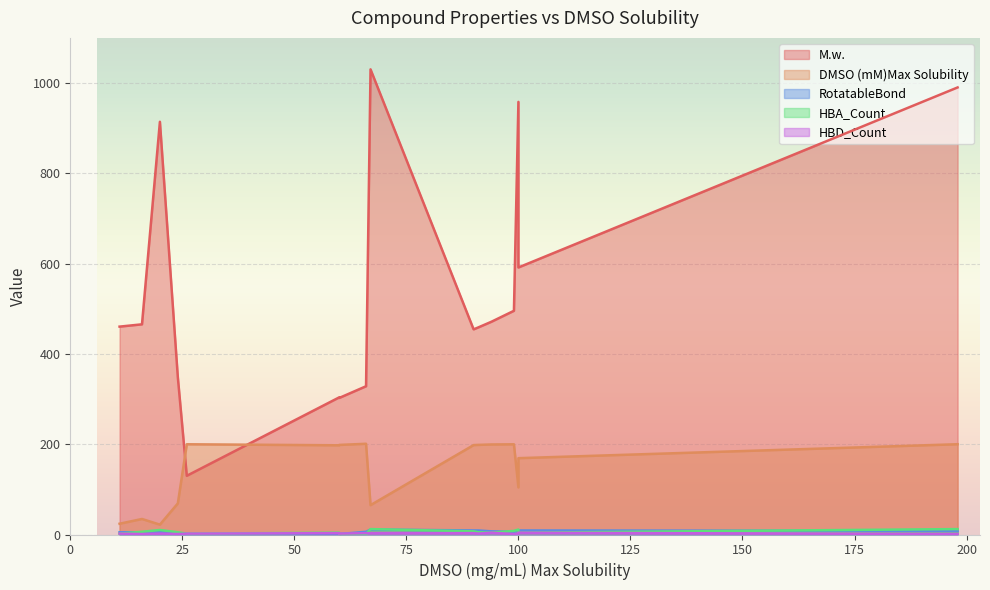

Is the value of DMSO (mM)Max Solubility at 16 greater than the value of M.w. at 100?

No